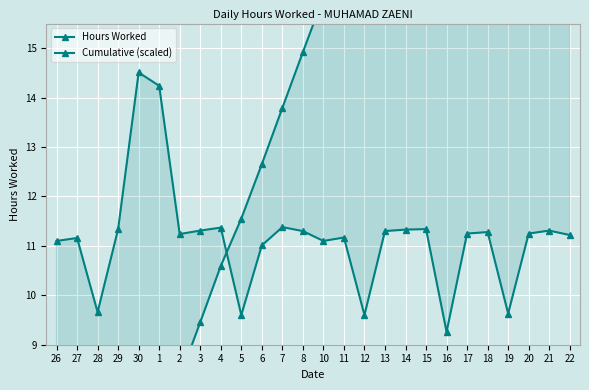

What is the sum of all Hours Worked values?

290.3